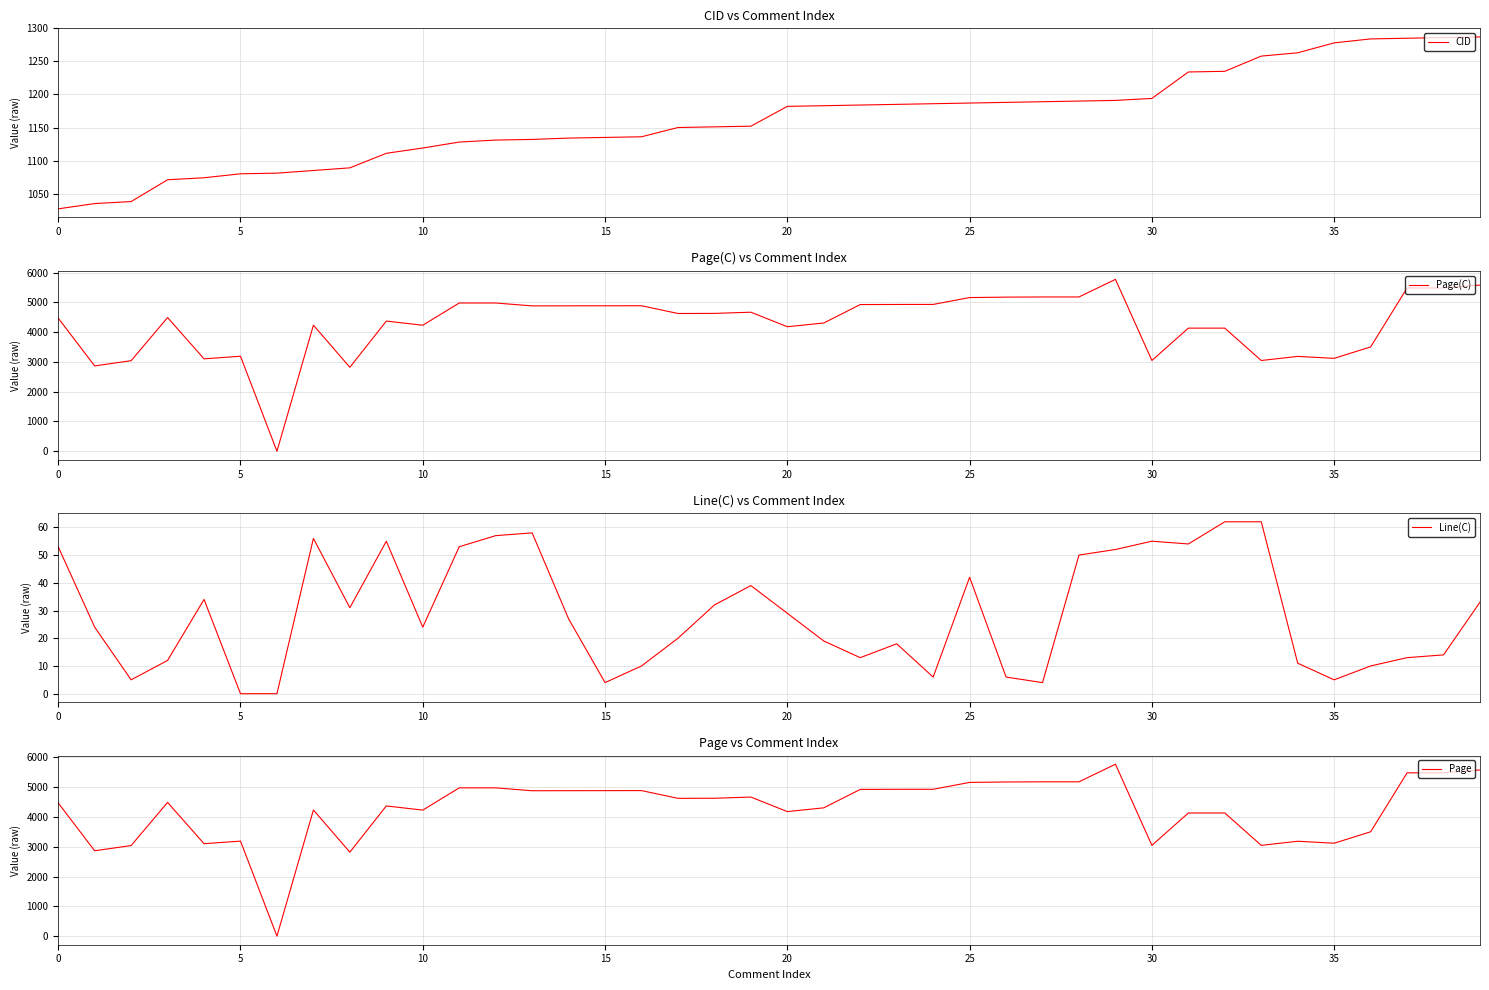

In Line(C), how many points are higher than both neighbors (excluding endpoints)?

8